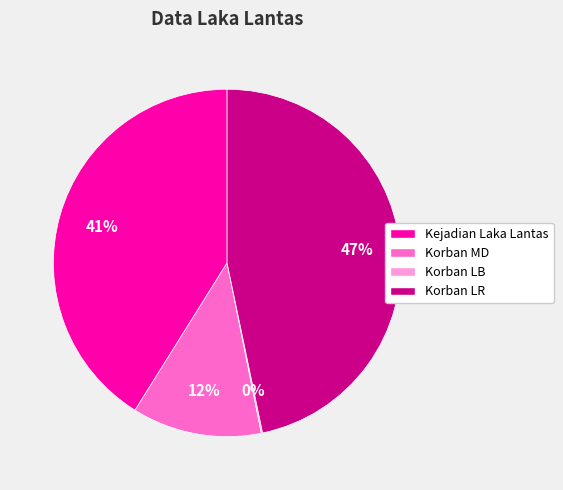

To the nearest percent, what is the difference between the largest and smallest slice percentages?

47%